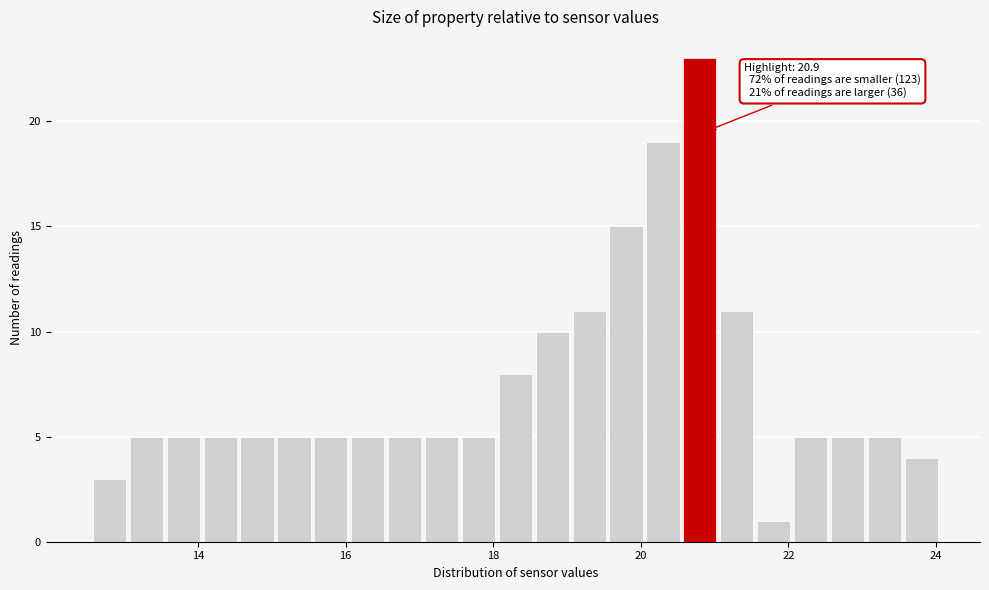

Read against the x-axis, roughly where is the centre of the tallest bar?

20.8